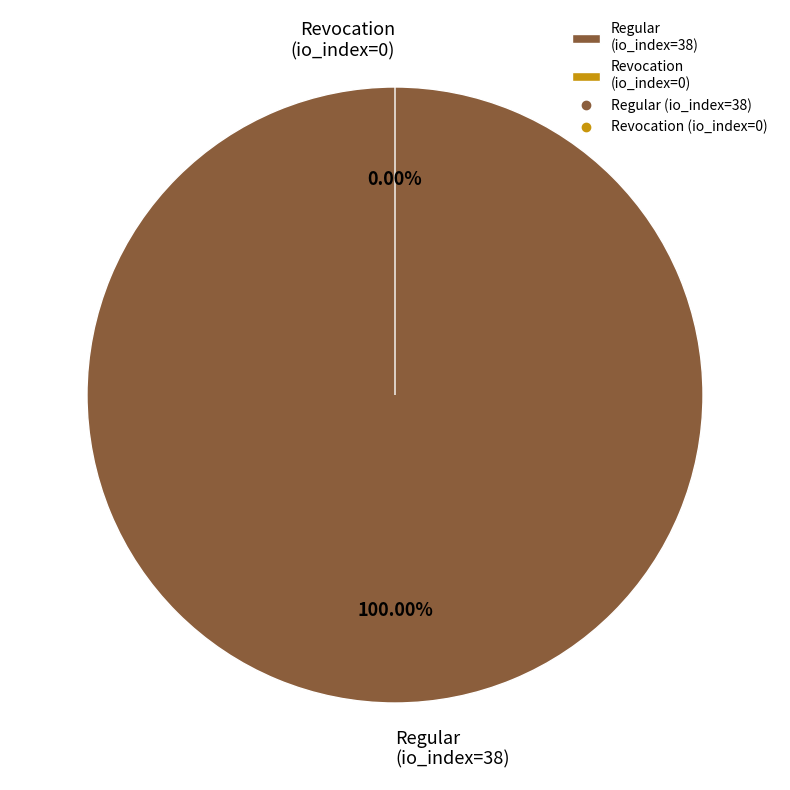

How many slices are in this pie chart?

2